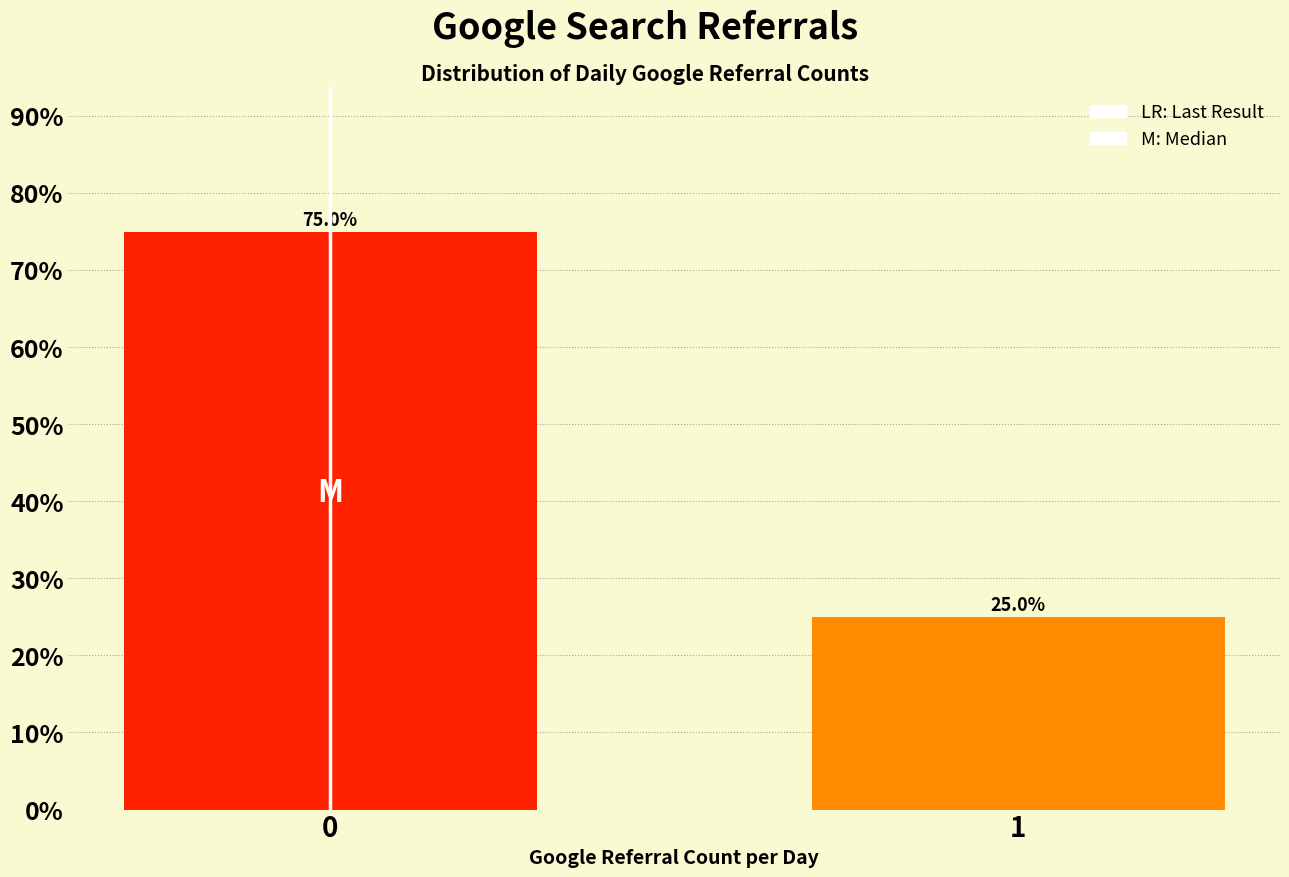

Reading left to right, extract all data points from this chart.

0=75.0	1=25.0